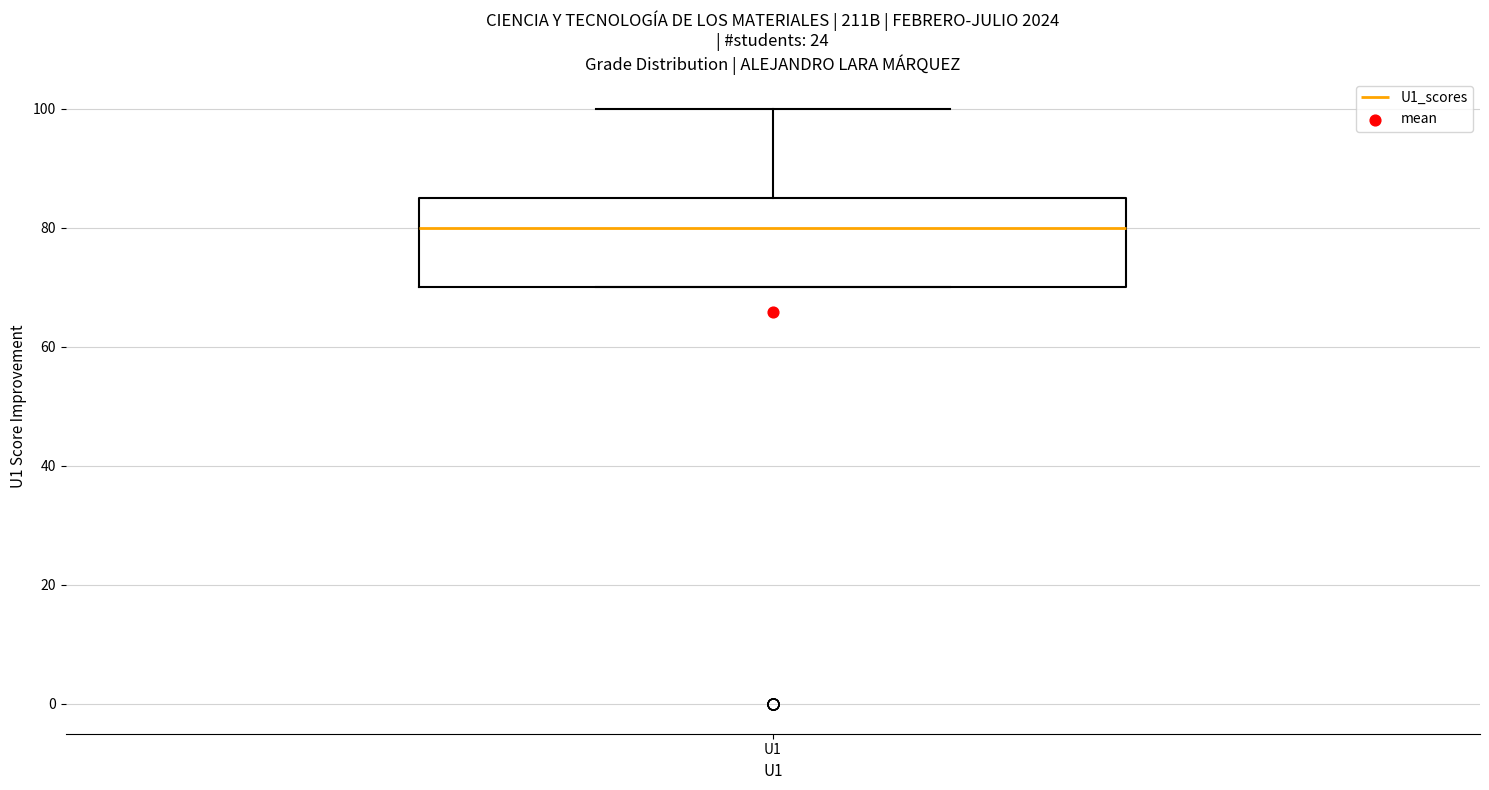

Where is the lower edge of the box for U1 on the y-axis? The values are not printed on the chart, so give them approximately, as read against the axis.

70